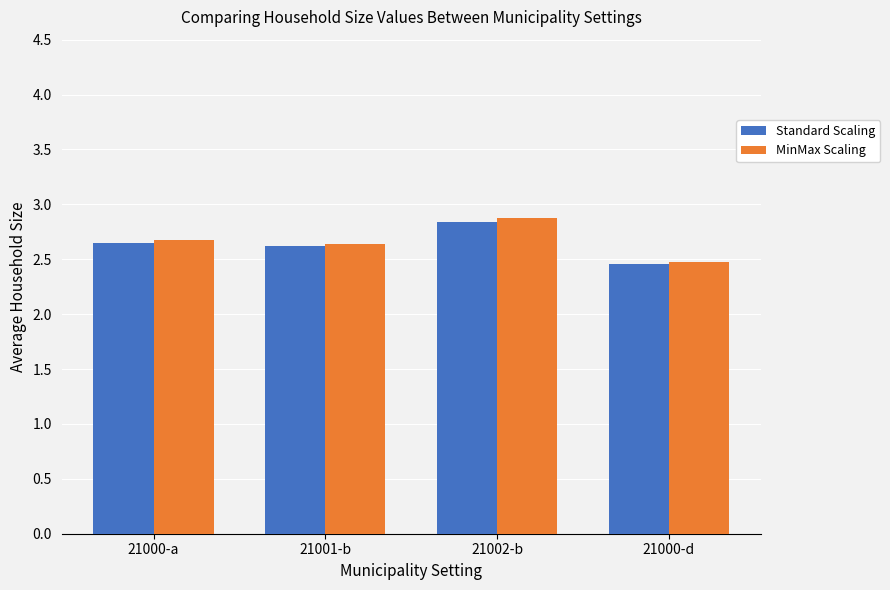

What is the label of the 4th bar from the left?

21000-d